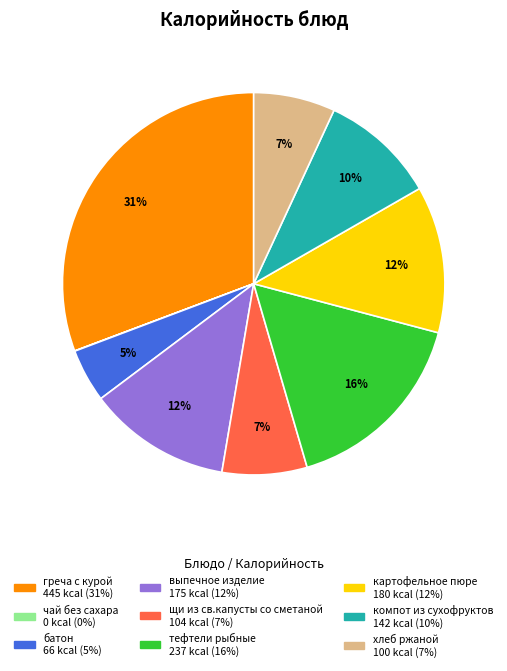

To the nearest percent, what is the difference between the греча с курой and щи из св.капусты со сметаной slice percentages?

24%